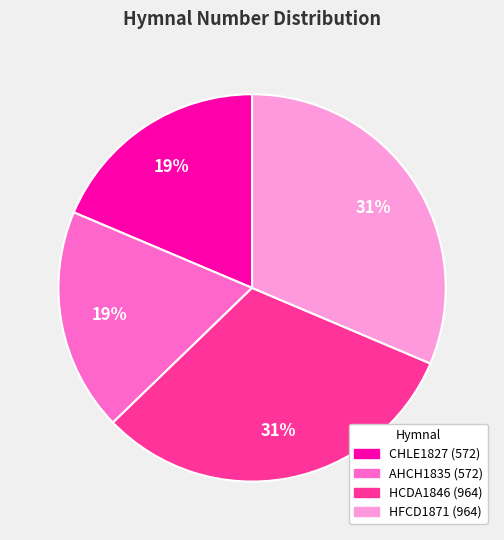

Is there a majority slice in this chart?

No